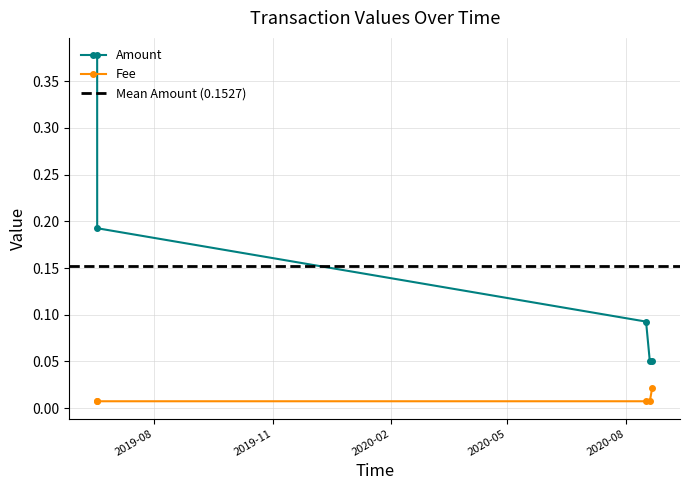

Count the Amount values in the range 0 to 1.

5